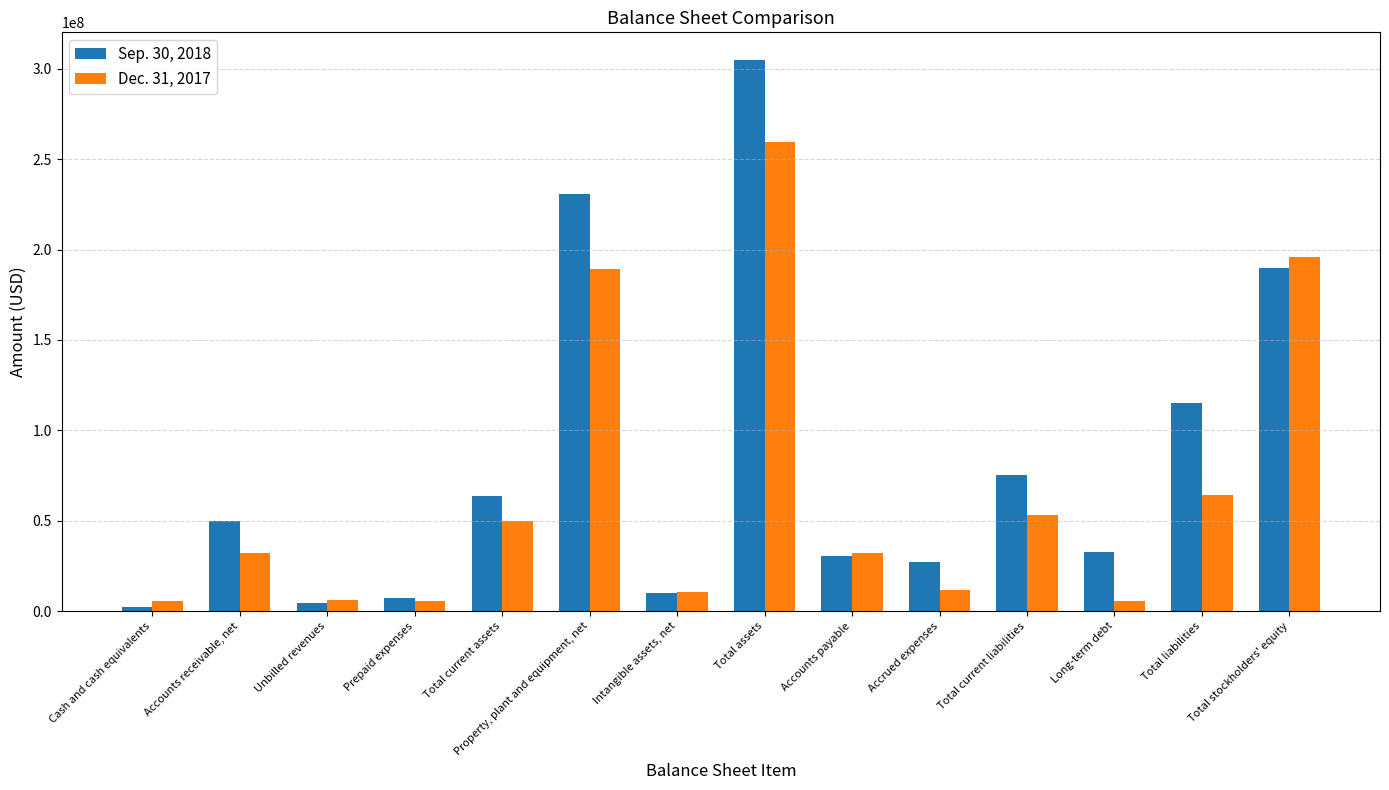

What are all the series names shown in the legend?

Sep. 30, 2018, Dec. 31, 2017